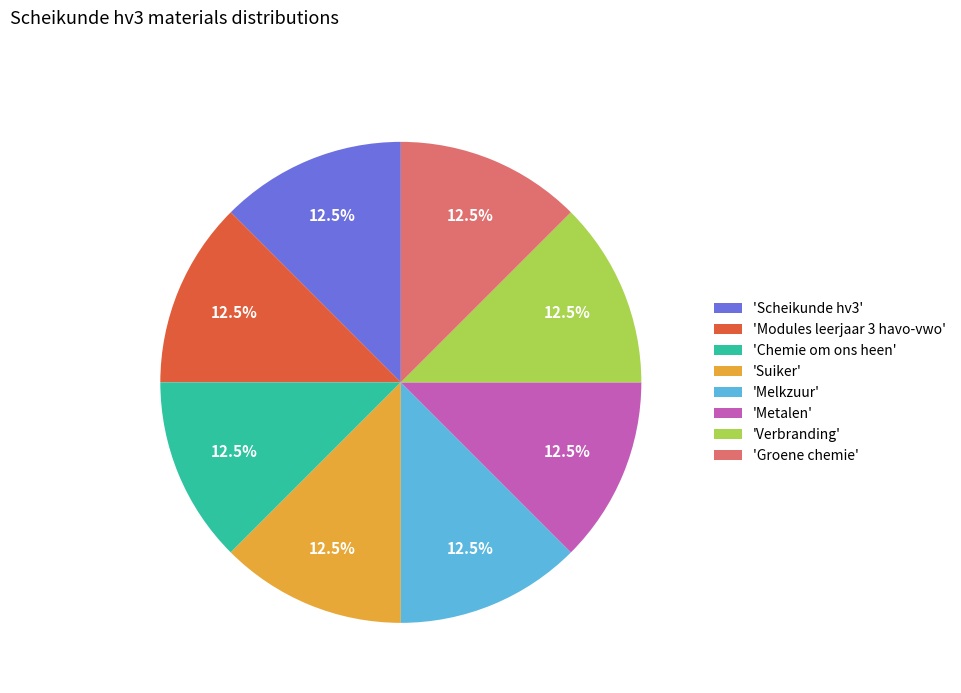

What percentage do 'Scheikunde hv3' and 'Verbranding' together represent?

25.0%